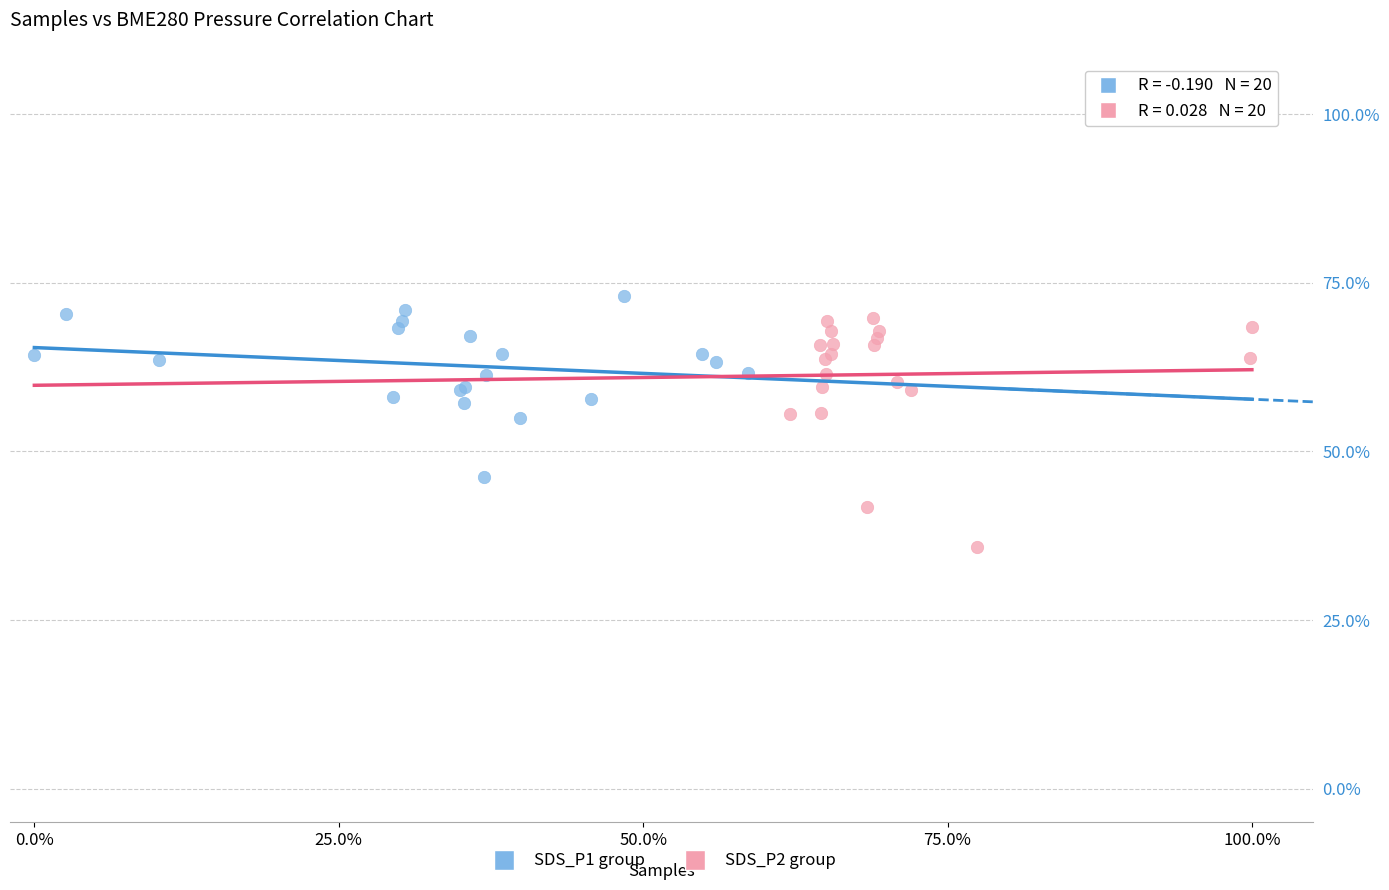

Which series has the largest Y range (max minus min)?

SDS_P2 group